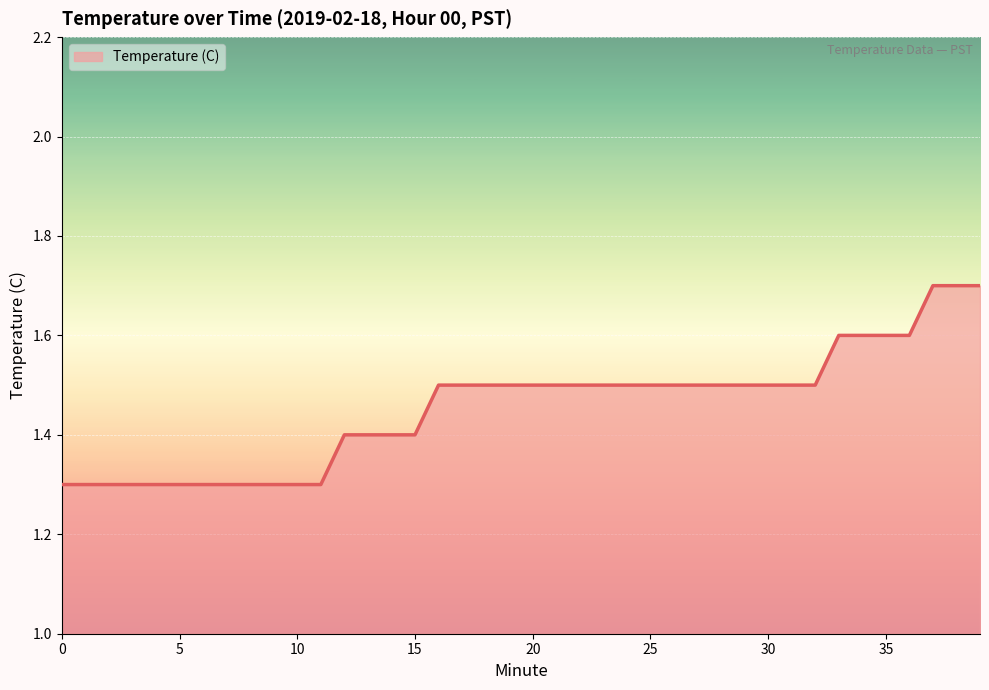

What is the greatest value displayed?

1.7